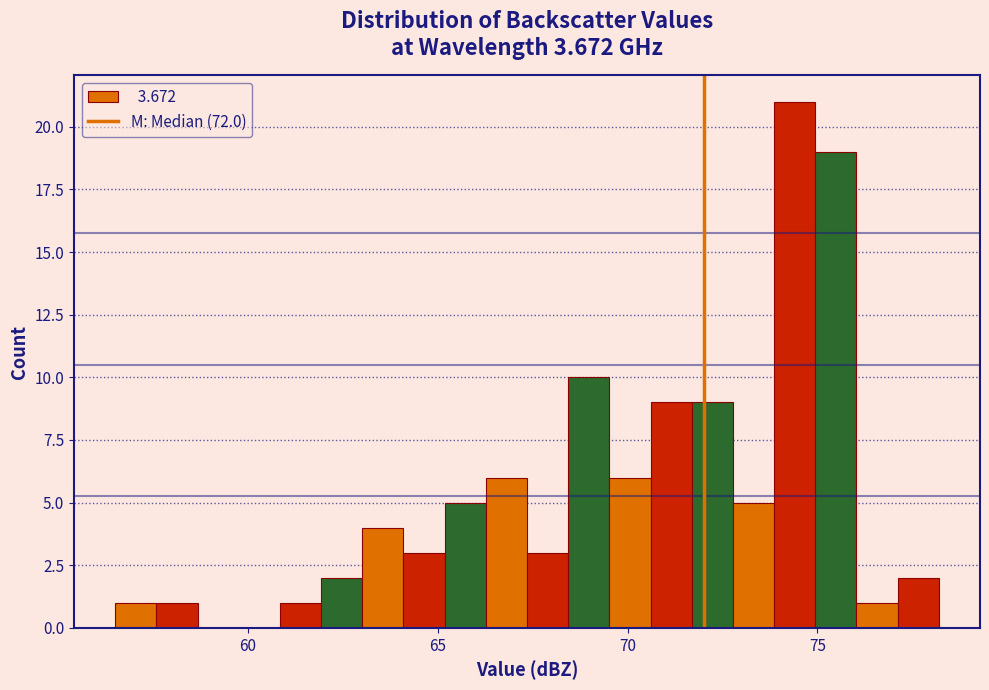

Around what value on the x-axis is the tallest bar? Give the approximate position of its centre, as read against the axis.

74.5